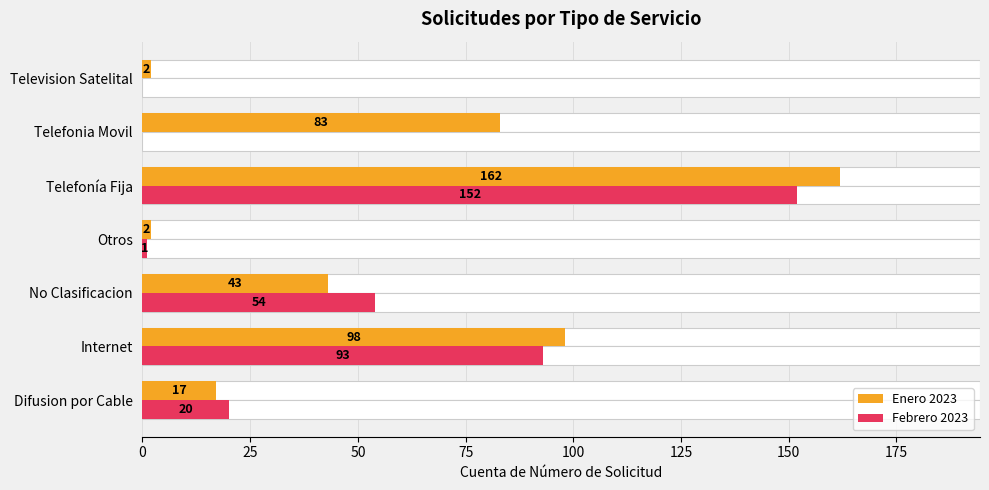

True or false: Febrero 2023 has a value of 2 at Otros.

False